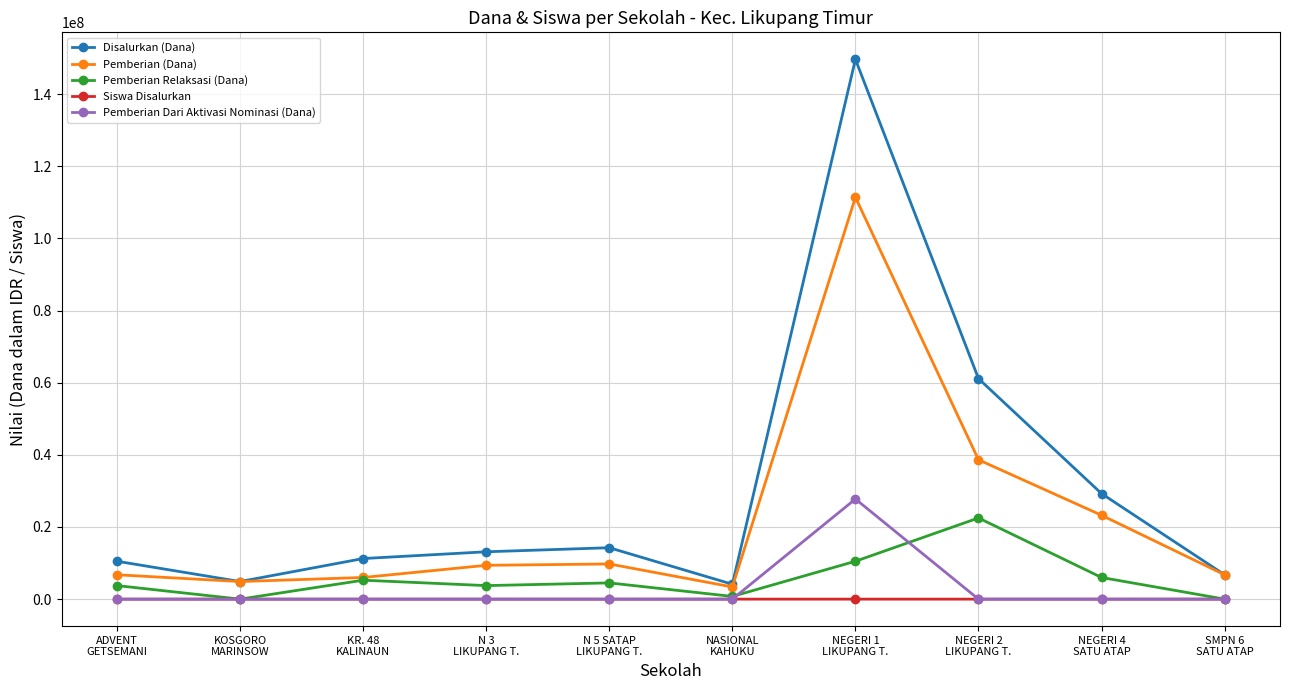

How many data points in Disalurkan (Dana) are less than 13125000?

5